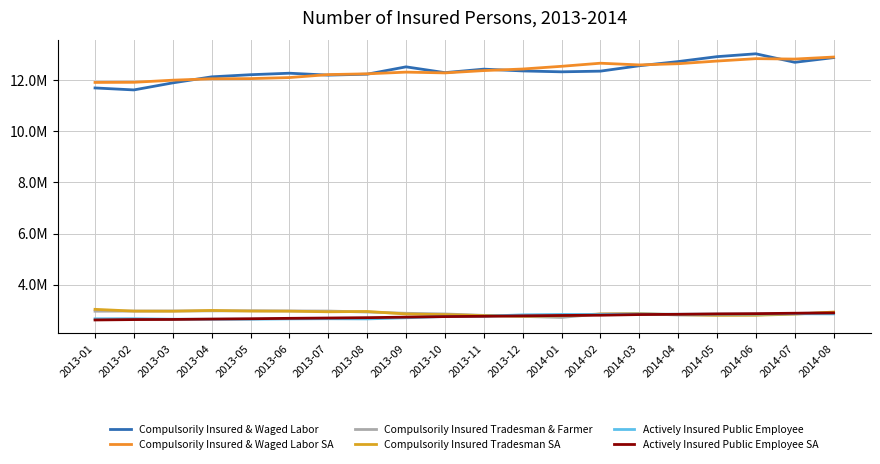

Reading right to left, list all the values displayed in this chart.

Compulsorily Insured & Waged Labor: 12884711	12701507	13034290	12922571	12730077	12566310	12355589	12329012	12363785	12433976	12297151	12523723	12236880	12200031	12274403	12216079	12132681	11896801	11620928	11698045
Compulsorily Insured & Waged Labor SA: 12907252	12828290	12844200	12750419	12646273	12599134	12665737	12544833	12438863	12377392	12286869	12317369	12250694	12220814	12104276	12063544	12057657	12001780	11919363	11914159
Compulsorily Insured Tradesman & Farmer: 2909657	2875917	2816946	2815276	2815090	2871284	2855300	2720965	2760917	2800861	2856746	2883080	2931681	2970694	2974355	2981302	2976760	2973096	2969232	2963719
Compulsorily Insured Tradesman SA: 2931797	2847997	2808565	2804444	2831443	2862733	2854311	2788483	2771022	2794623	2829362	2856548	2953981	2941851	2965503	2969830	2994049	2964242	2968205	3037258
Actively Insured Public Employee: 2859563	2864800	2852087	2849314	2844868	2849623	2836699	2838873	2822178	2766055	2756891	2707070	2663081	2668898	2663305	2650756	2649513	2651342	2670744	2667984
Actively Insured Public Employee SA: 2898070	2885225	2868605	2859774	2843427	2832888	2807362	2797197	2782852	2764776	2753521	2732327	2711437	2697943	2685595	2669043	2656553	2641697	2636686	2621724